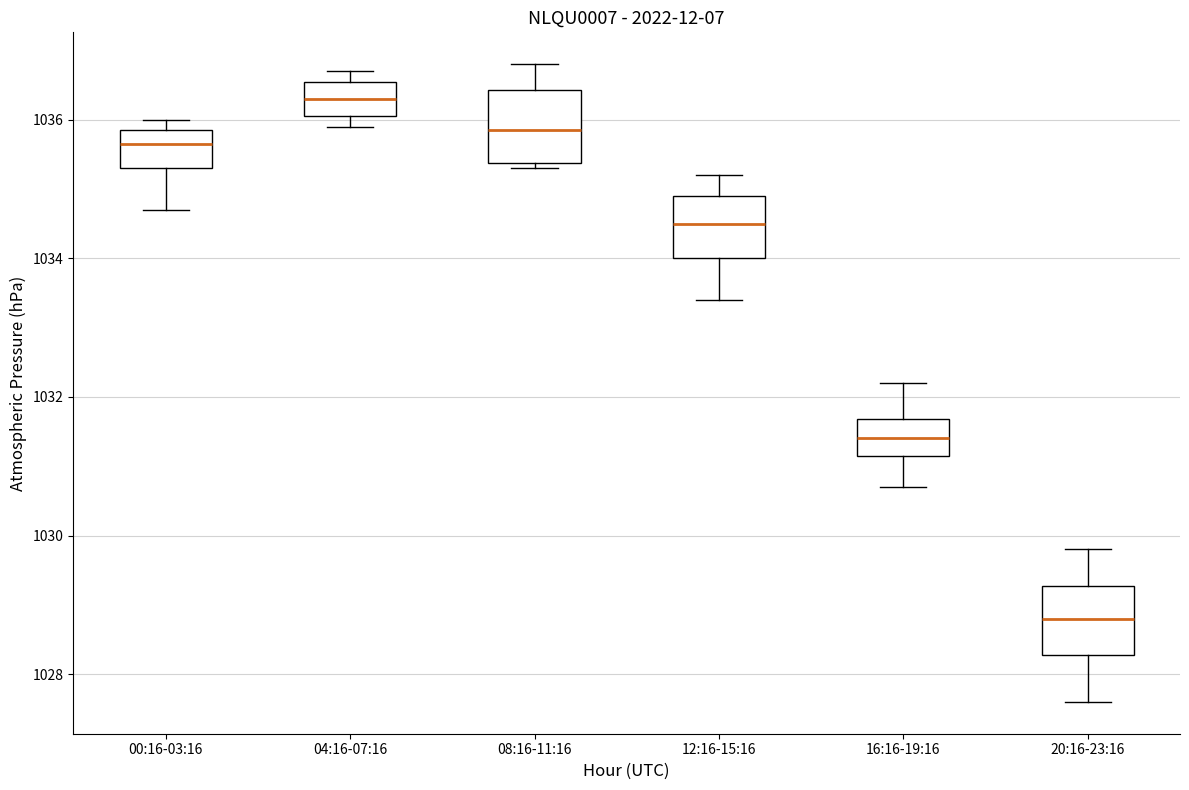

Reading left to right, transcribe this box plot: for each box, give where its median line is, the range the box spans, and where its two whiskers end, as read against the y-axis. The values are not printed on the chart, so give them approximately, as read against the axis.

00:16-03:16: median 1035.6, box 1035.4 to 1035.8, whiskers 1034.8 to 1036.0
04:16-07:16: median 1036.4, box 1036.0 to 1036.6, whiskers 1036.0 (just below the box's lower edge) to 1036.8
08:16-11:16: median 1035.8, box 1035.4 to 1036.4, whiskers 1035.4 (just below the box's lower edge) to 1036.8
12:16-15:16: median 1034.6, box 1034.0 to 1035.0, whiskers 1033.4 to 1035.2
16:16-19:16: median 1031.4, box 1031.2 to 1031.6, whiskers 1030.8 to 1032.2
20:16-23:16: median 1028.8, box 1028.2 to 1029.2, whiskers 1027.6 to 1029.8